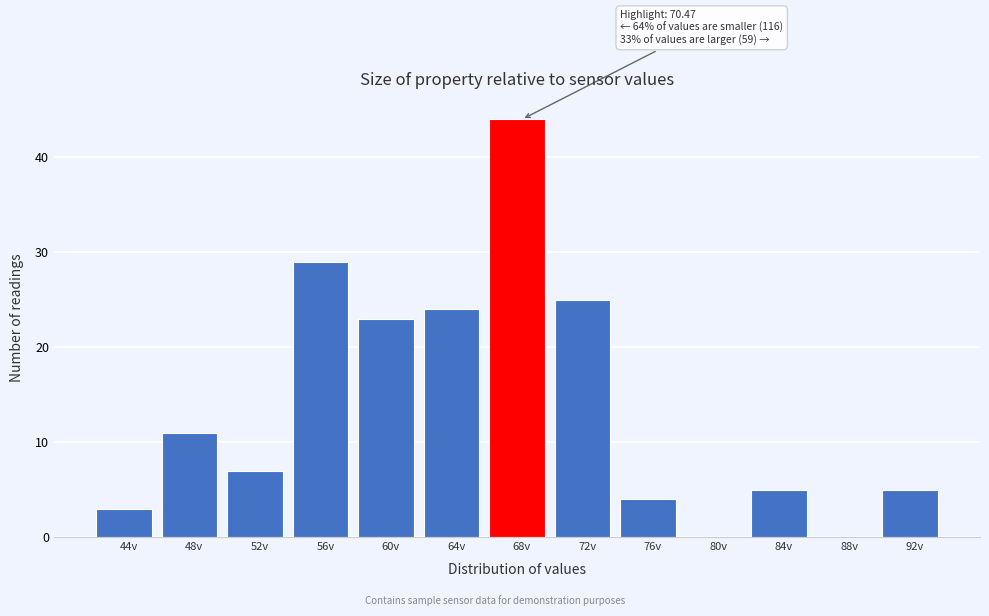

Reading left to right, what are all the values shown in this chart?

44v=3	48v=11	52v=7	56v=29	60v=23	64v=24	68v=44	72v=25	76v=4	80v=0	84v=5	88v=0	92v=5